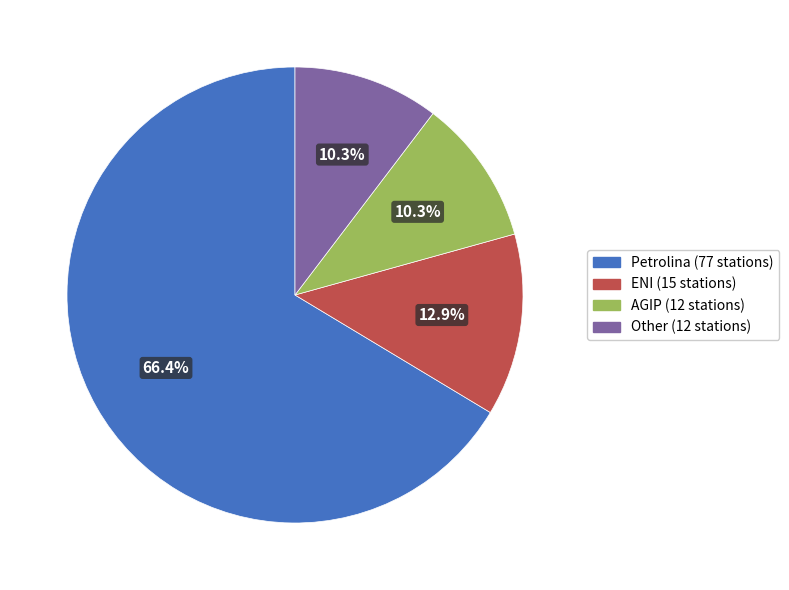

How many segments does this pie chart have?

4